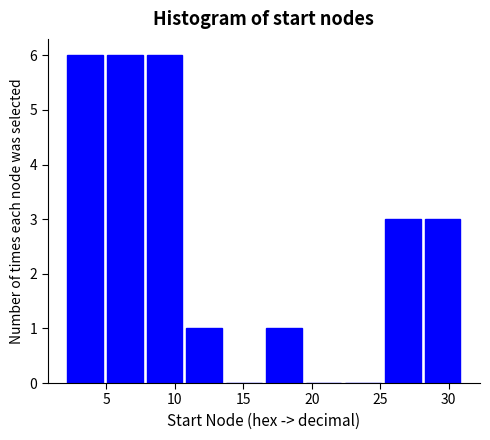

Reading left to right, list every bar in this chart as the range it spans on the x-axis followed by its height. Neither the bar edges nor the heights are printed on the chart, so give them approximately, as read against the axes.

2.0 to 4.9: 6
4.9 to 7.8: 6
7.8 to 10.7: 6
10.7 to 13.6: 1
13.6 to 16.5: 0
16.5 to 19.4: 1
19.4 to 22.3: 0
22.3 to 25.2: 0
25.2 to 28.1: 3
28.1 to 31.0: 3